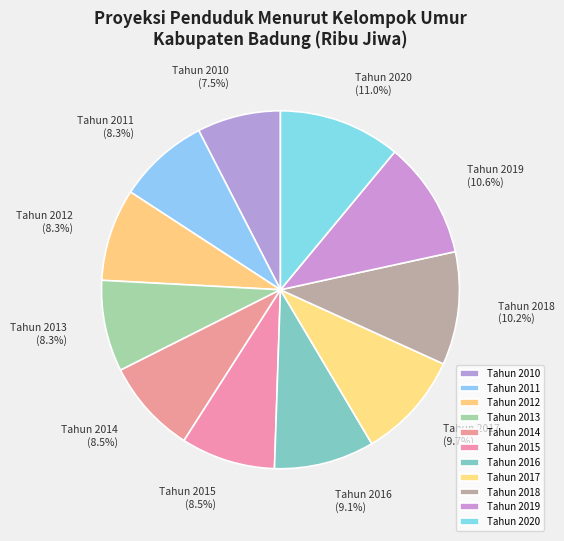

Is there any slice that represents more than half of the pie?

No